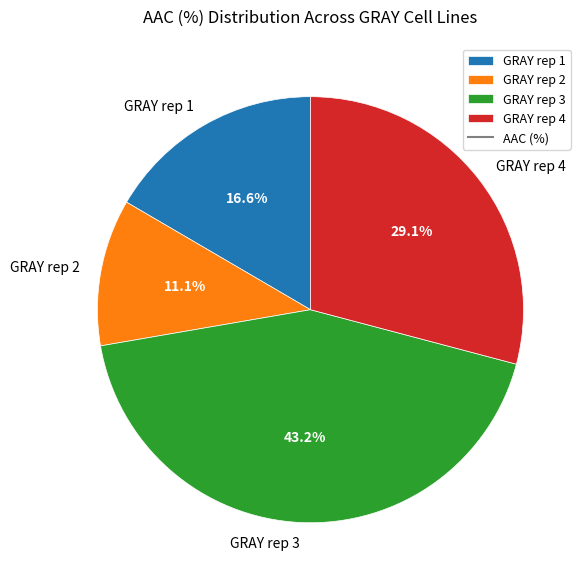

Count the number of slices in the pie.

4